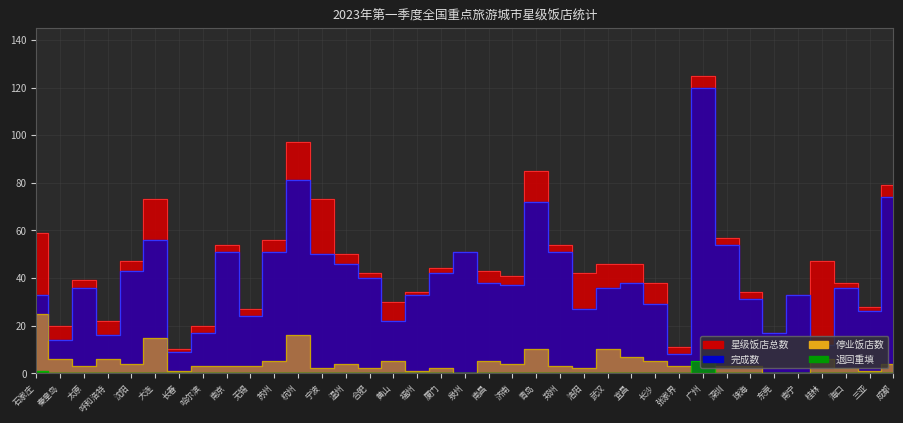

What is the difference between the second highest and second lowest values in the 星级饭店总数 series?

86